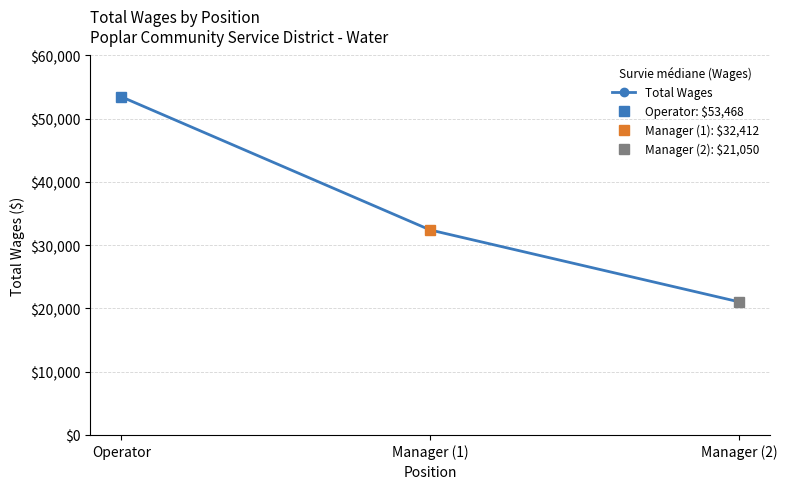

Rank the categories by value from lowest to highest.

Manager (2), Manager (1), Operator